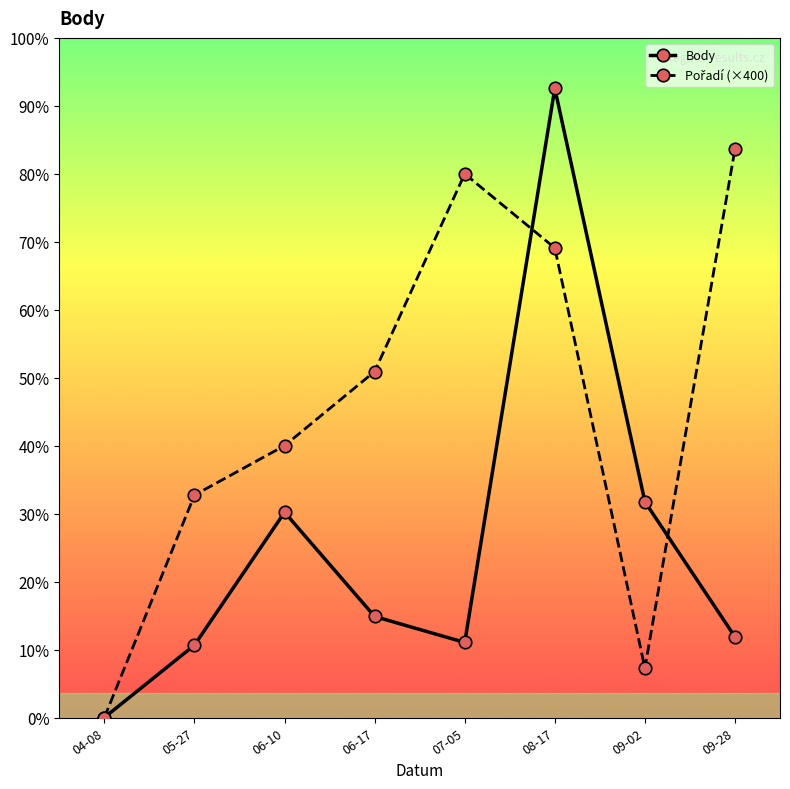

Where do Pořadí (×400) and Body first cross each other?

07-05 and 08-17